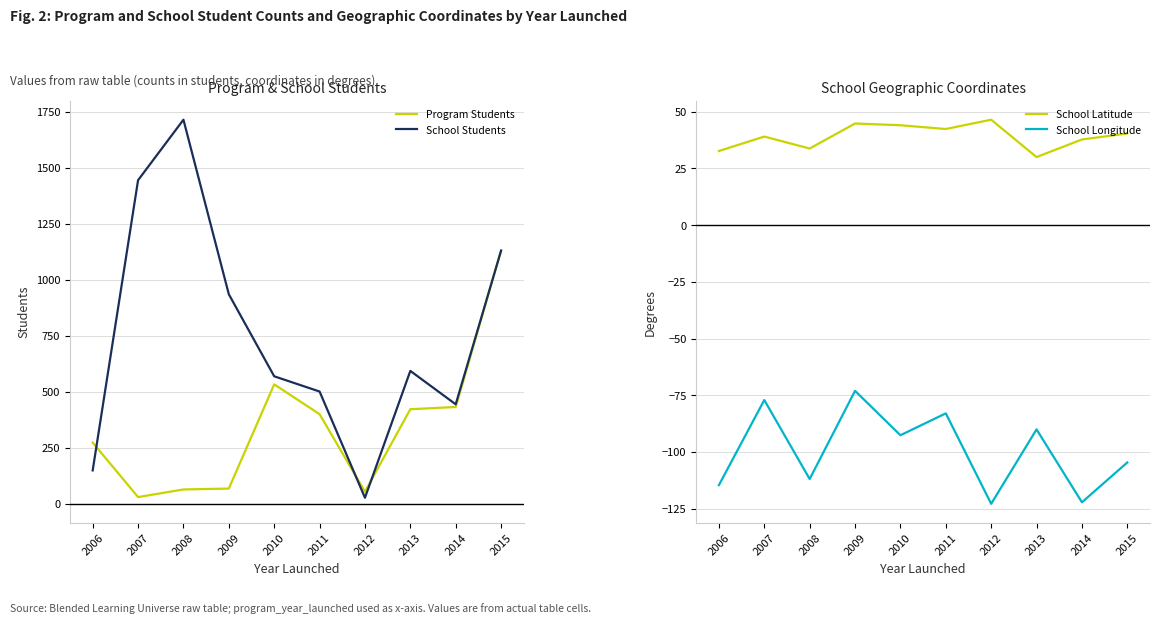

The value of School Longitude at 2009 is -101.5. True or false?

False